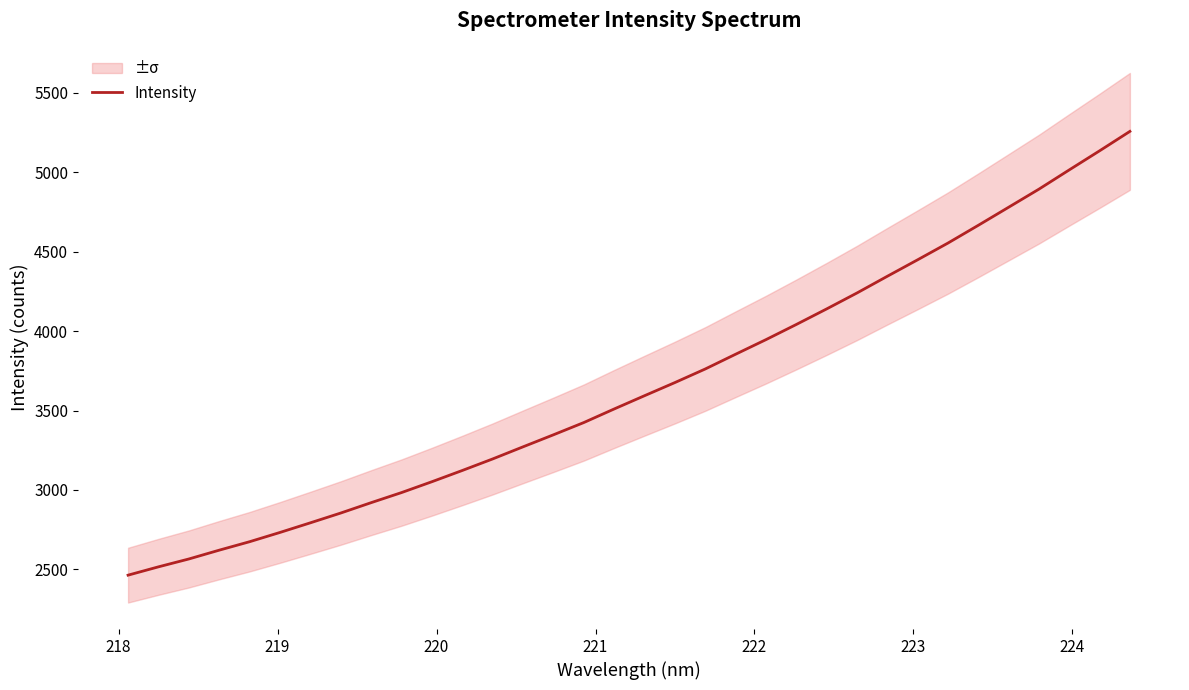

What is the maximum value for Intensity?

5257.5